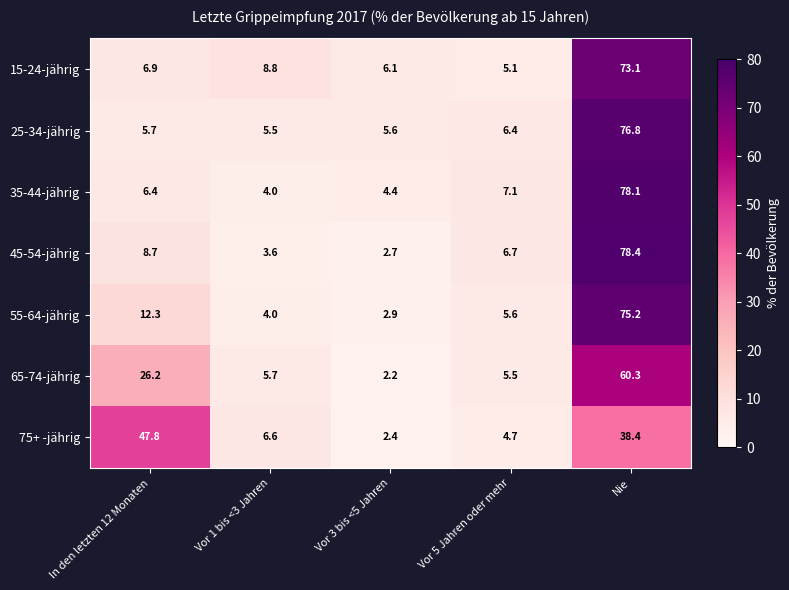

Which series has the widest spread of values?

45-54-jährig